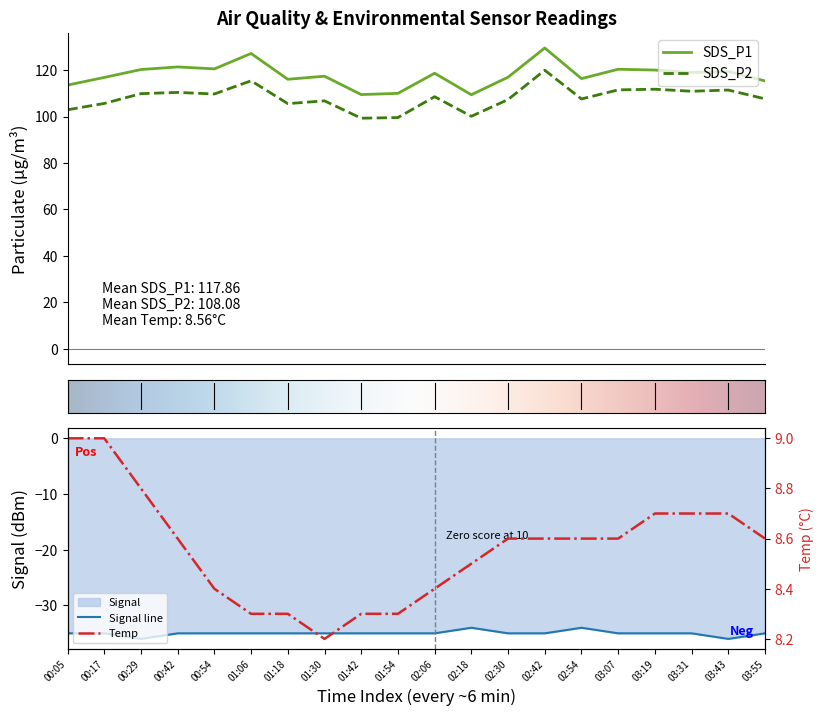

Which has a higher value, 01:42 or 02:54?

02:54